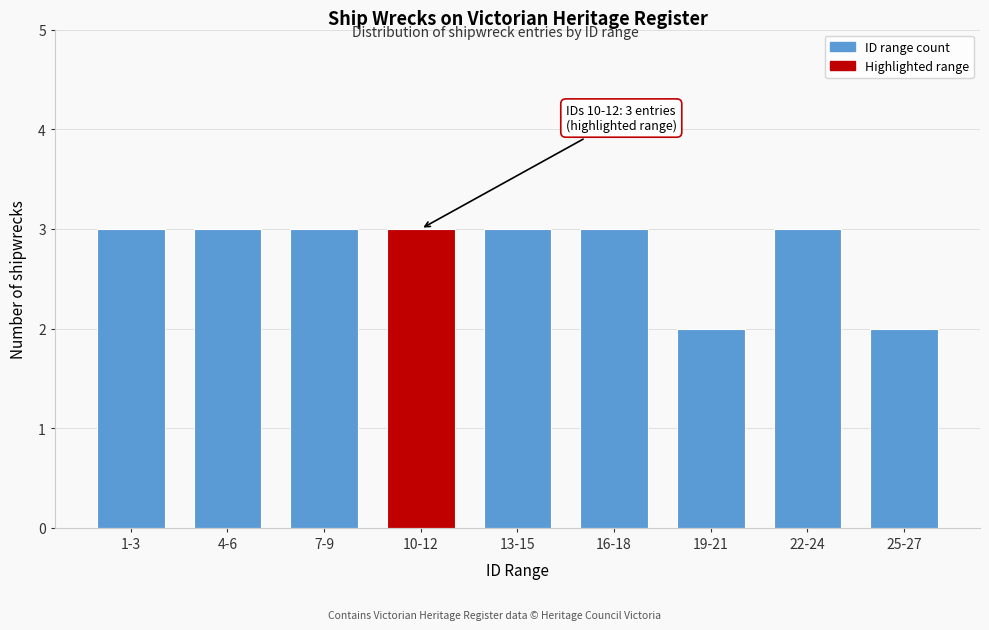

Reading right to left, extract all data points from this chart.

2	3	2	3	3	3	3	3	3